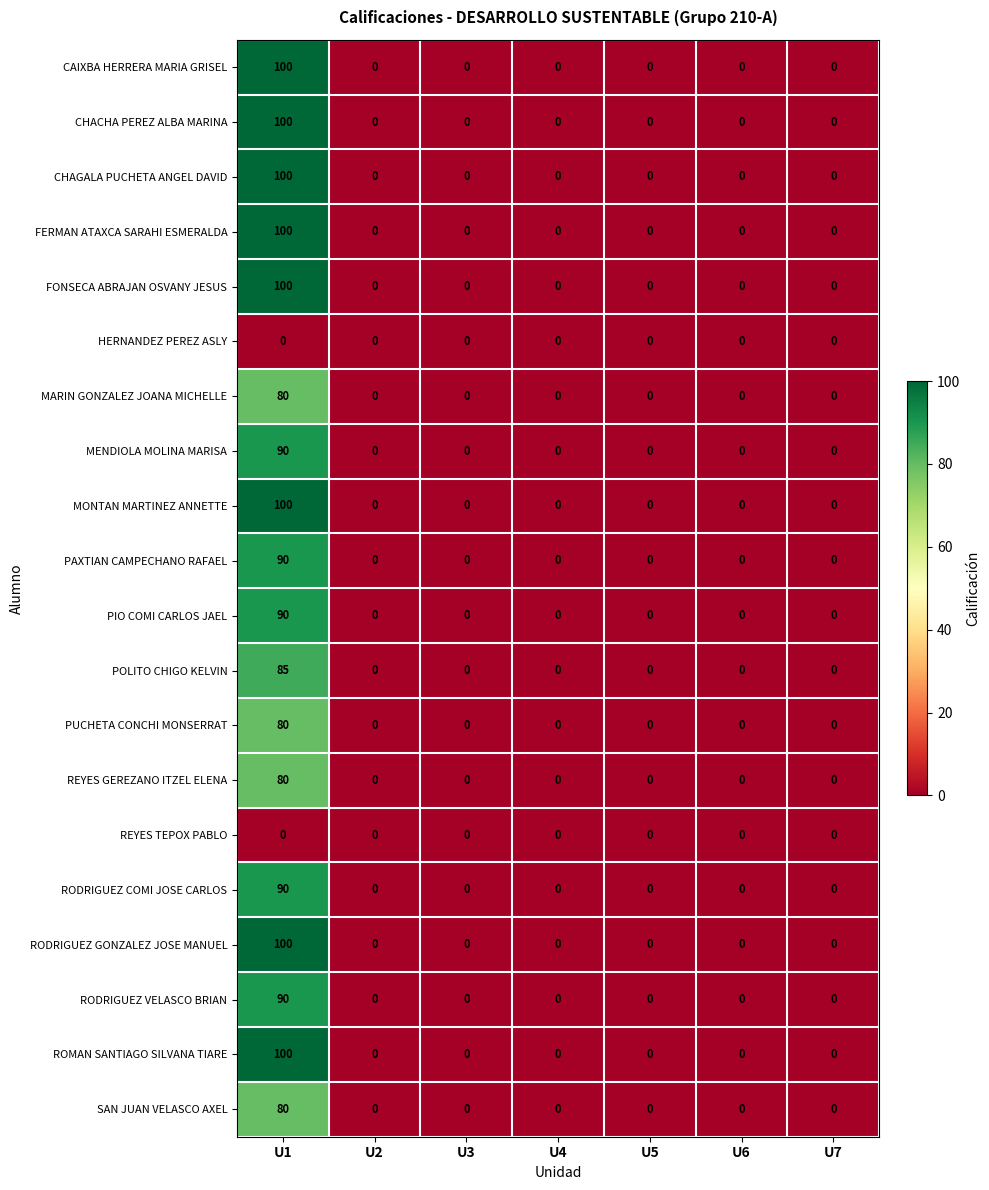

True or false: REYES GEREZANO ITZEL ELENA has a value of 25 at U4.

False